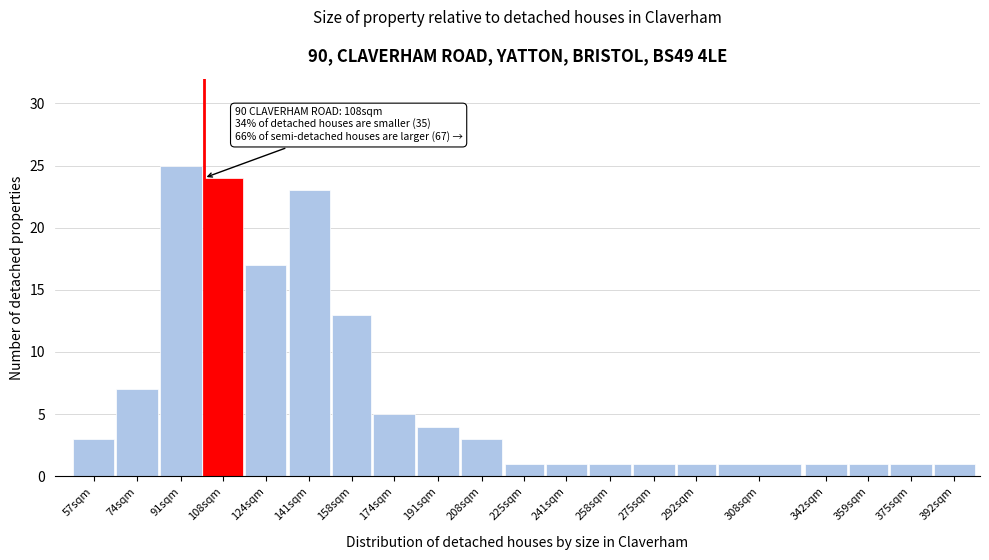

Reading right to left, transcribe all the data shown in this chart.

392sqm=1	375sqm=1	359sqm=1	342sqm=1	308sqm=1	292sqm=1	275sqm=1	258sqm=1	241sqm=1	225sqm=1	208sqm=3	191sqm=4	174sqm=5	158sqm=13	141sqm=23	124sqm=17	108sqm=24	91sqm=25	74sqm=7	57sqm=3